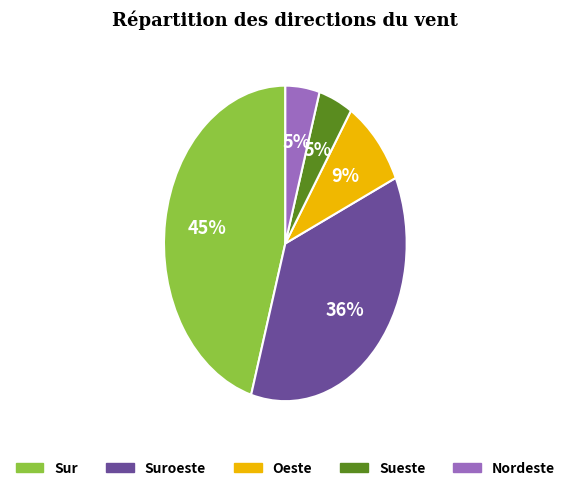

To the nearest percent, what is the average slice percentage?

20%